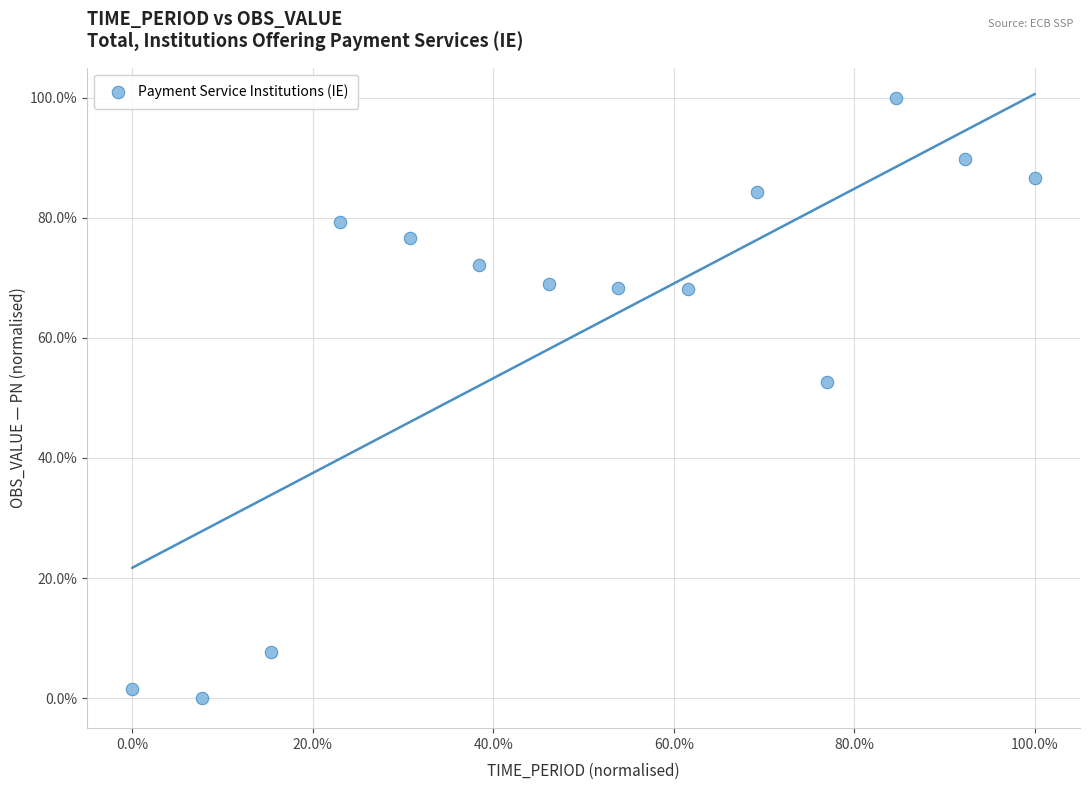

What is the range of X values (max minus min)?

100.0